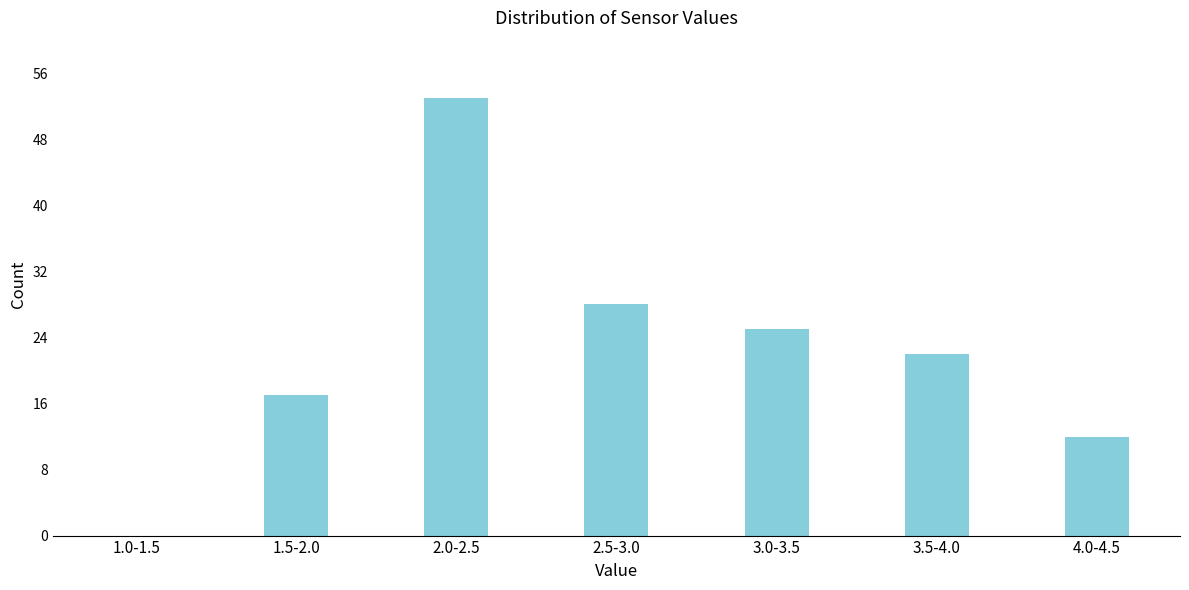

Reading right to left, what are all the values shown in this chart?

4.0-4.5=12	3.5-4.0=22	3.0-3.5=25	2.5-3.0=28	2.0-2.5=53	1.5-2.0=17	1.0-1.5=0